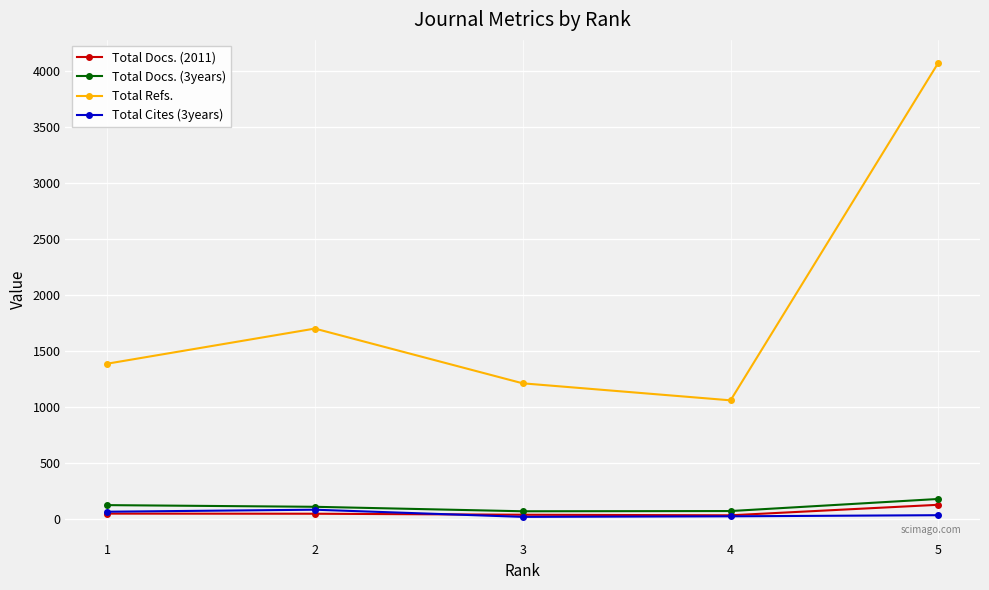

Does the chart have visible grid lines?

Yes